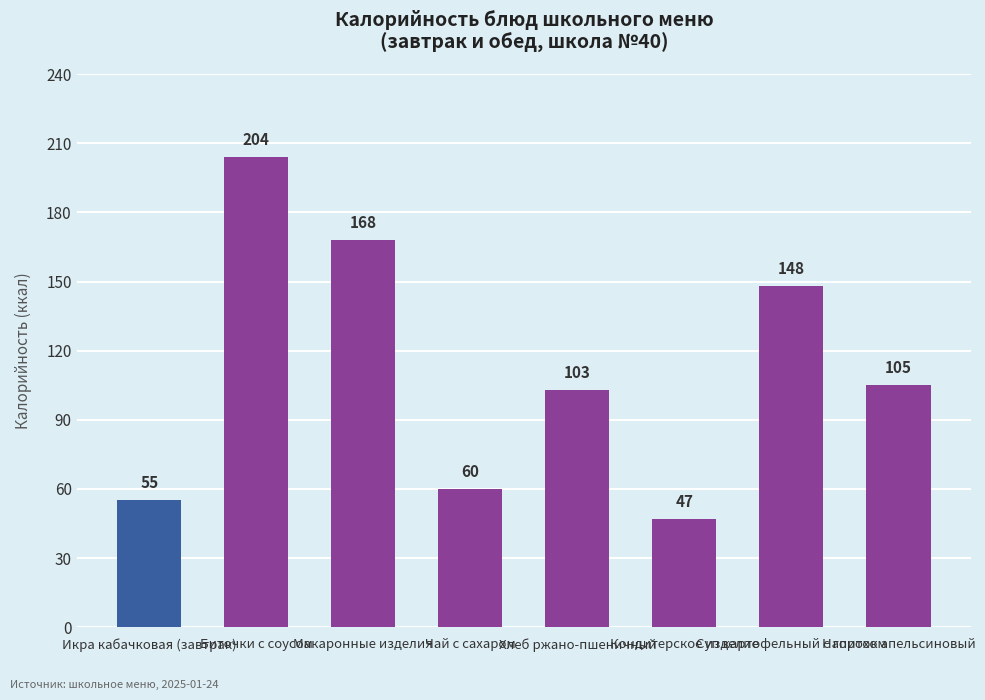

What position from the right is Чай с сахаром?

5